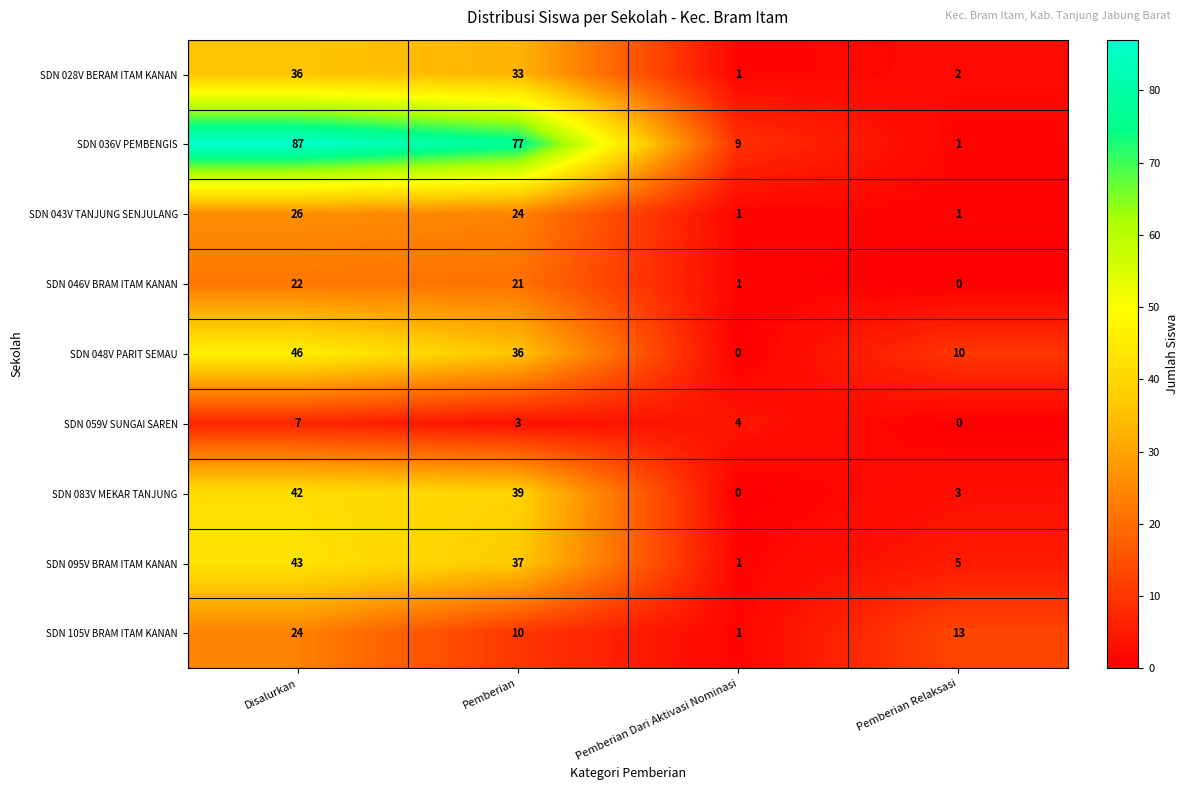

At Disalurkan, list the series in order from largest to smallest.

SDN 036V PEMBENGIS, SDN 048V PARIT SEMAU, SDN 095V BRAM ITAM KANAN, SDN 083V MEKAR TANJUNG, SDN 028V BERAM ITAM KANAN, SDN 043V TANJUNG SENJULANG, SDN 105V BRAM ITAM KANAN, SDN 046V BRAM ITAM KANAN, SDN 059V SUNGAI SAREN